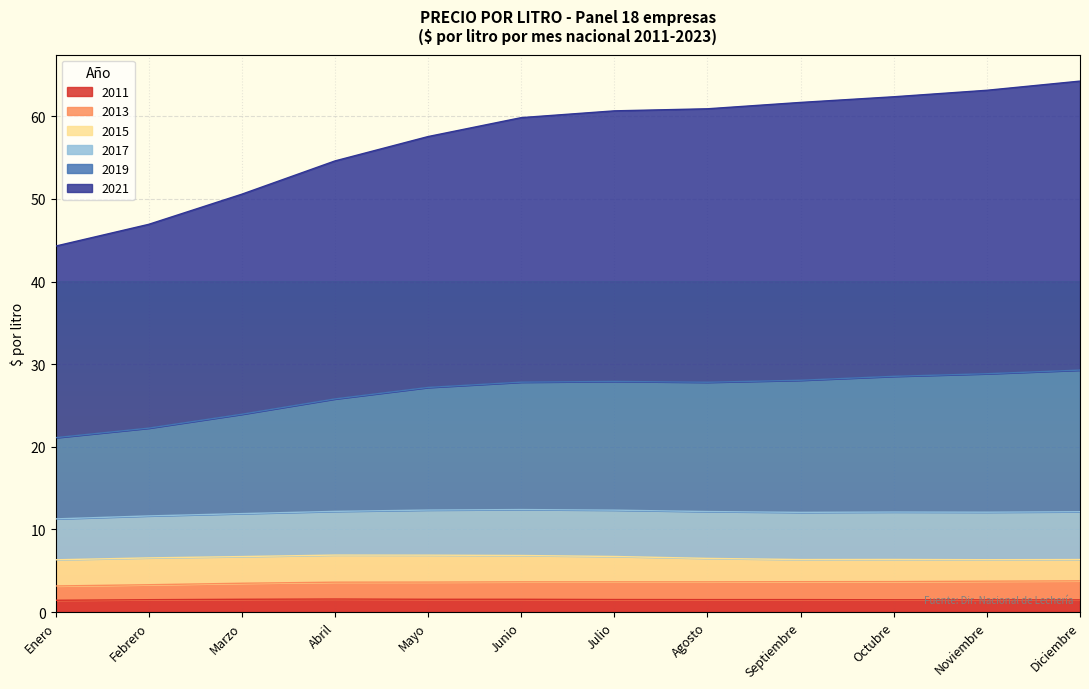

Where is 2019 nearest to the value 25?

Abril